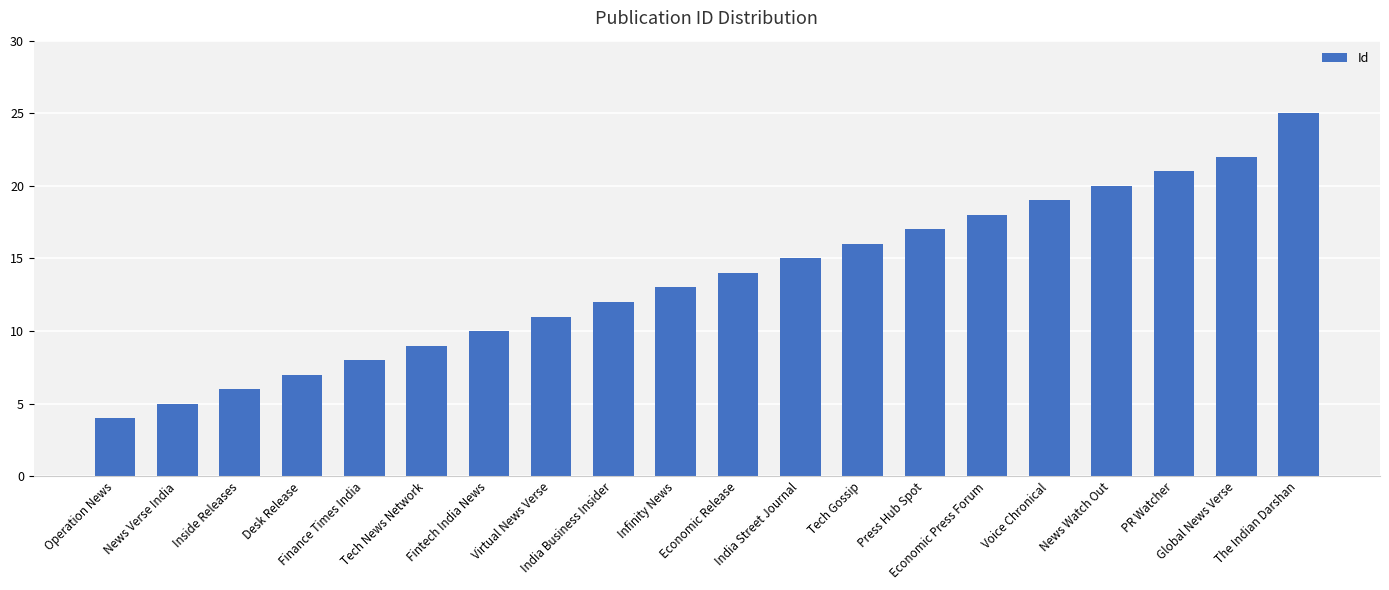

The chart shows a value of 7 at Desk Release. True or false?

True